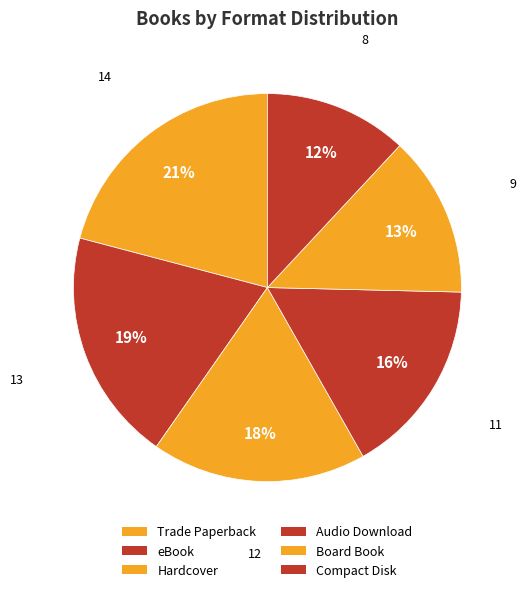

Count the number of slices in the pie.

6